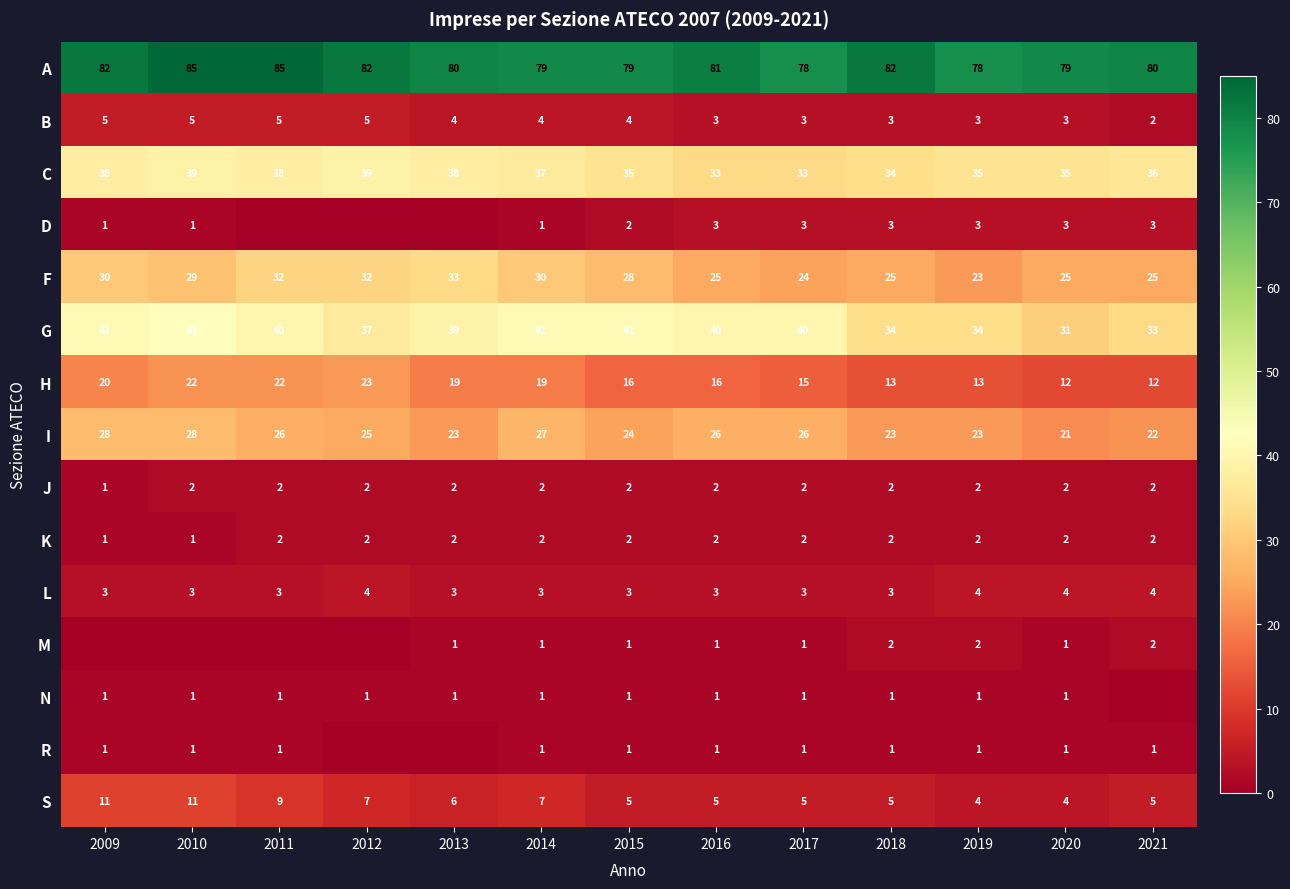

How many series are shown in this chart?

15